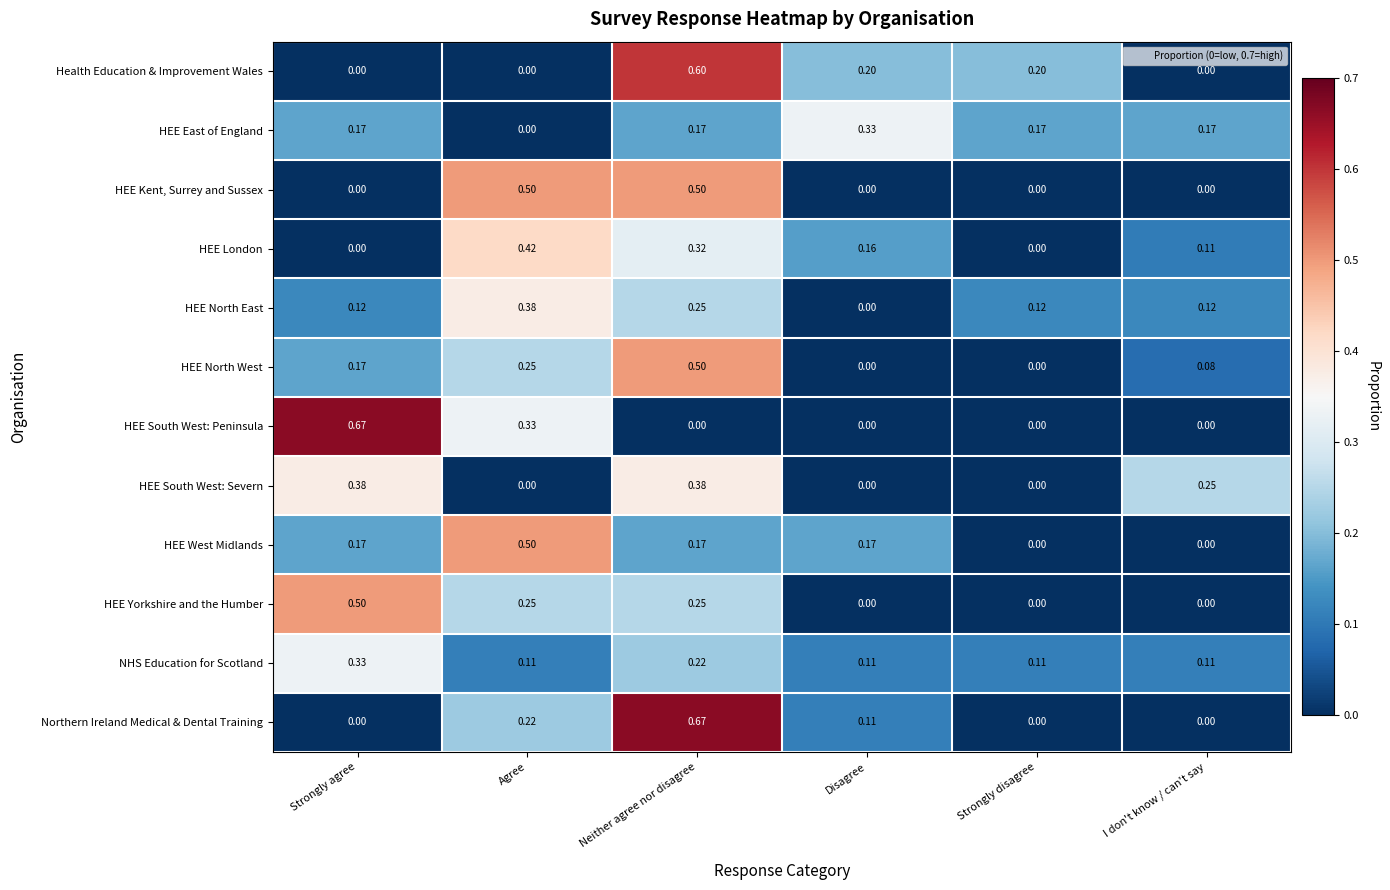

At which category is the sum across all series the highest?

Neither agree nor disagree